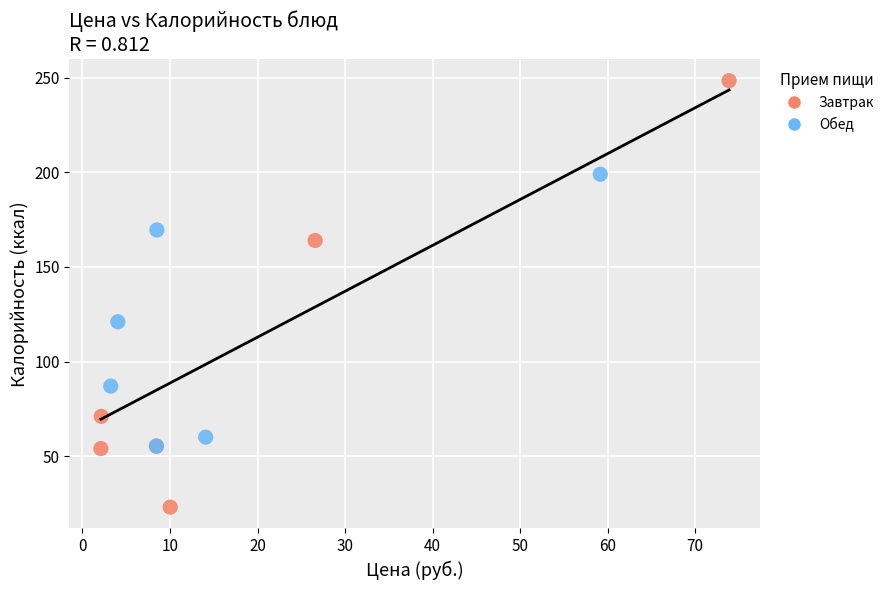

Which series has the widest spread of Y values?

Завтрак